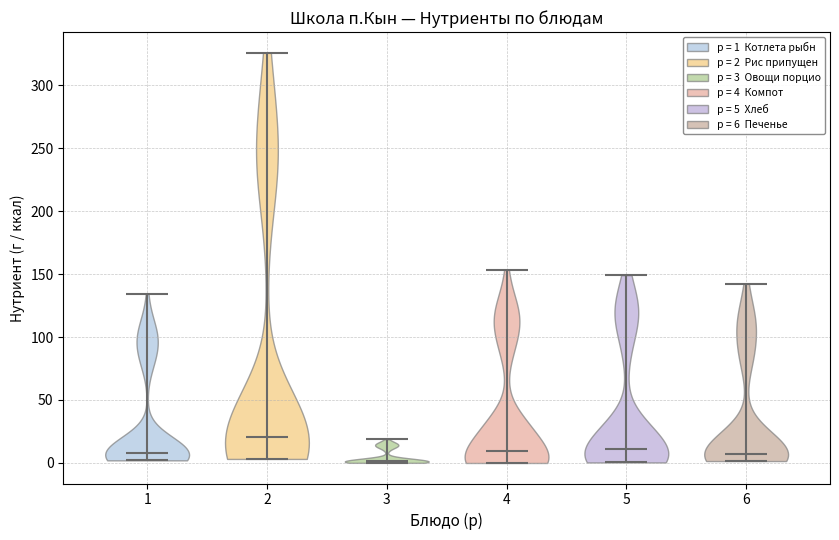

Reading left to right, read every violin against the y-axis: where its median line is, and the lowest and highest points it reaches. The values are not printed on the chart, so give them approximately, as read against the axis.

1: median line 10, lowest point 0, highest point 135
2: median line 20, lowest point 5, highest point 325
3: median line 0, lowest point 0, highest point 20
4: median line 10, lowest point 0, highest point 155
5: median line 10, lowest point 0, highest point 150
6: median line 5, lowest point 0, highest point 140